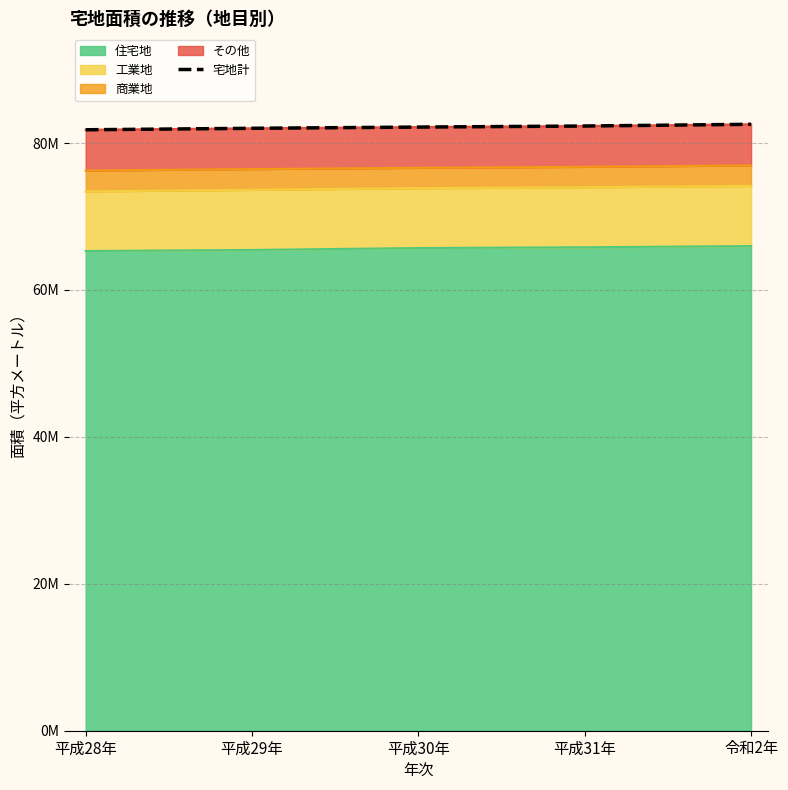

Which category has the lowest value across all series?

平成28年